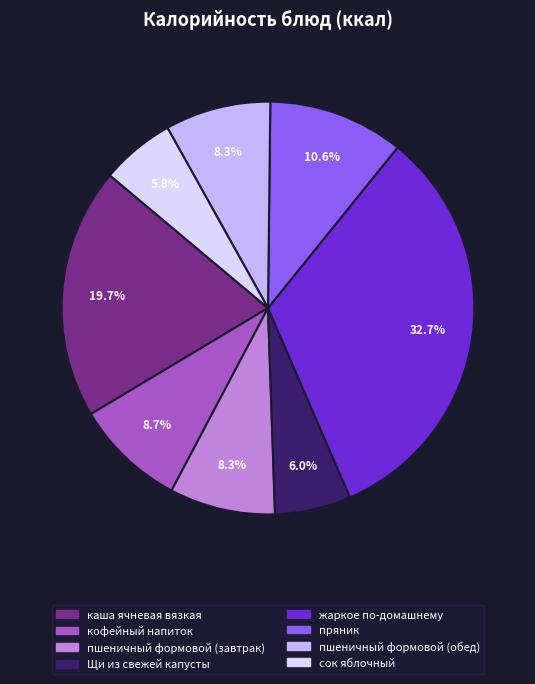

What portion of the pie excludes пшеничный формовой (обед)?

91.7%